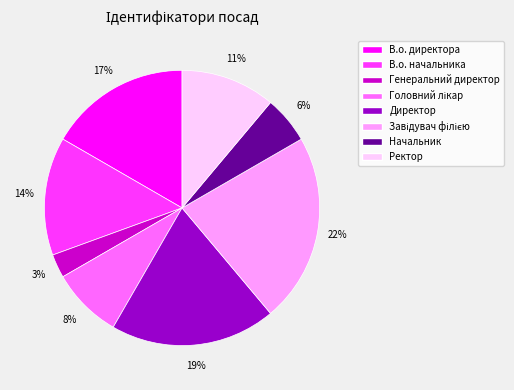

Count the number of slices in the pie.

8